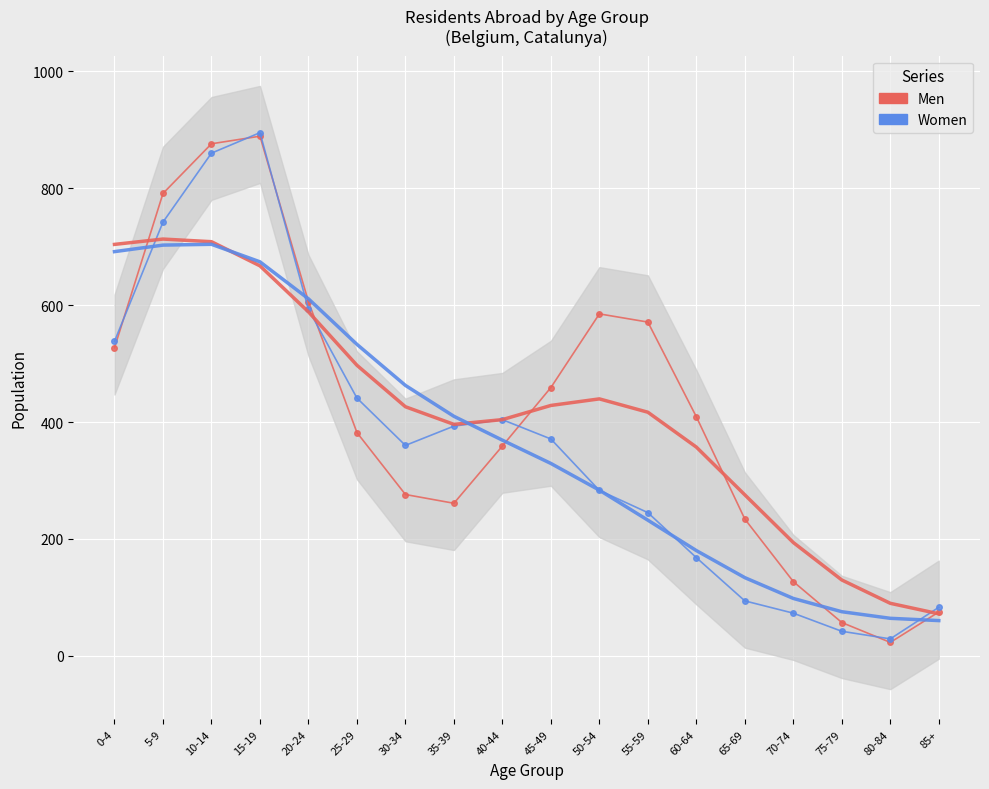

Between which two adjacent categories do Women and Men first intersect?

0-4 and 5-9